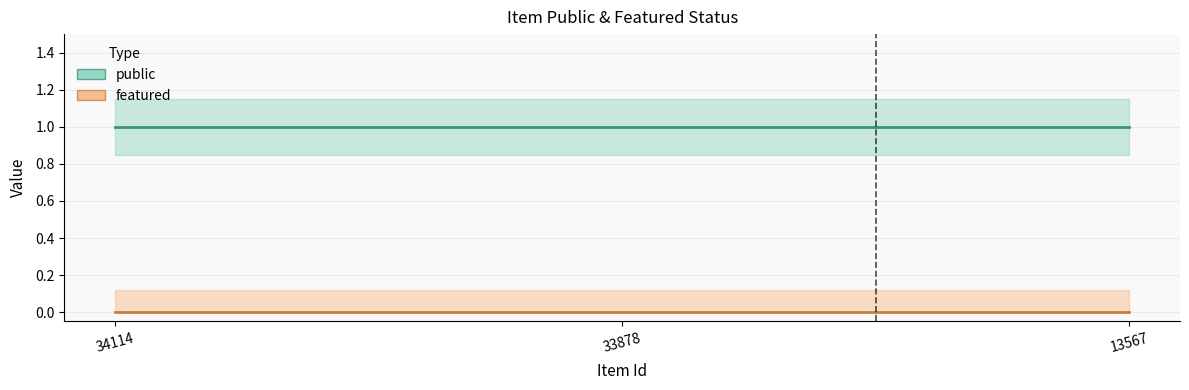

Is this an area chart (filled region under the line)?

No